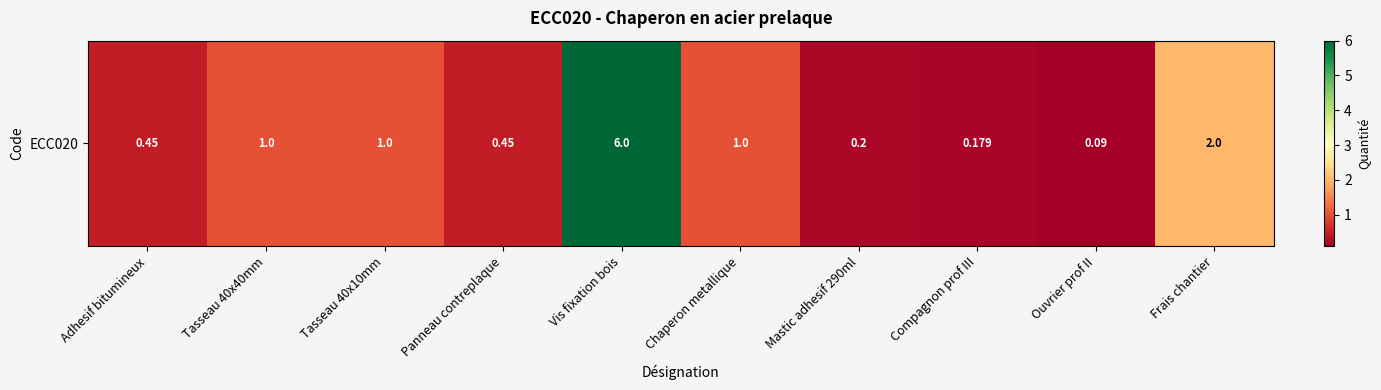

Between Vis fixation bois and Tasseau 40x40mm, which is larger?

Vis fixation bois